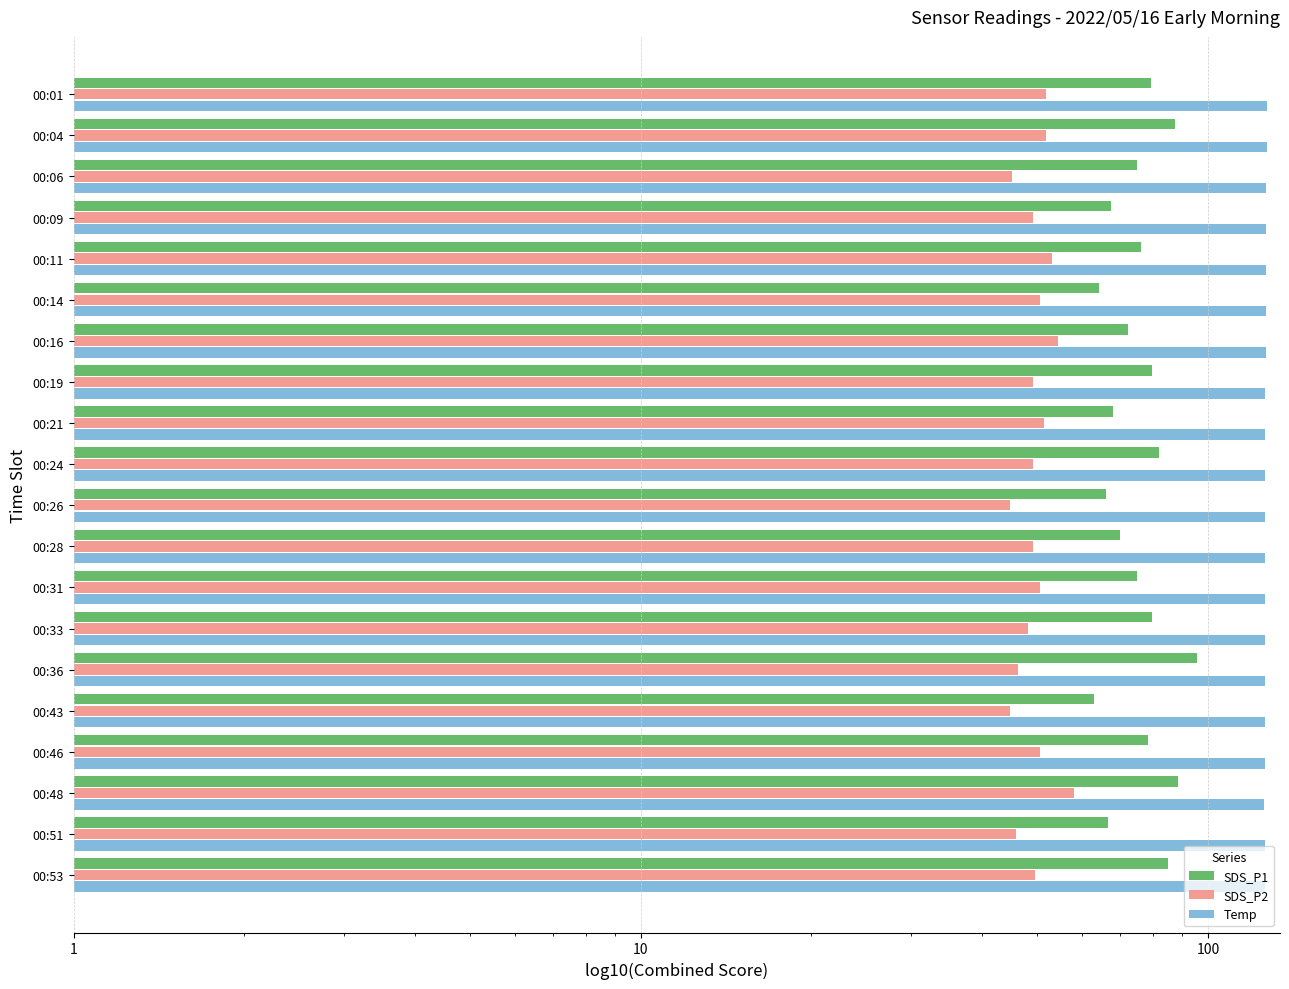

The Temp series shows 126.2 at 00:36. True or false?

True